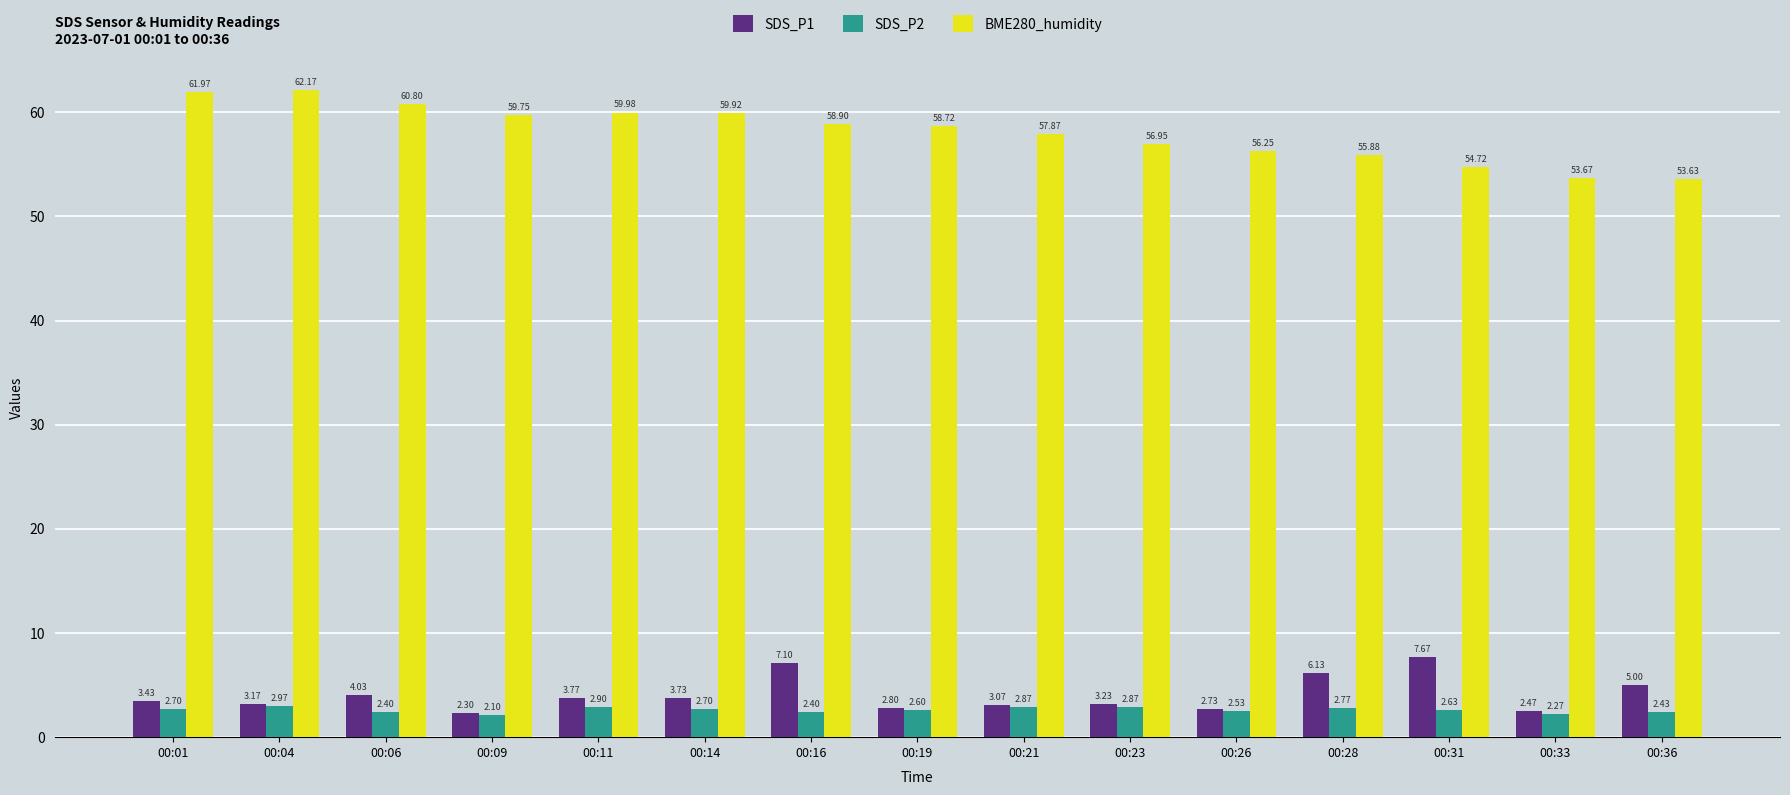

What is the difference between the maximum and minimum values in the BME280_humidity series?

8.5